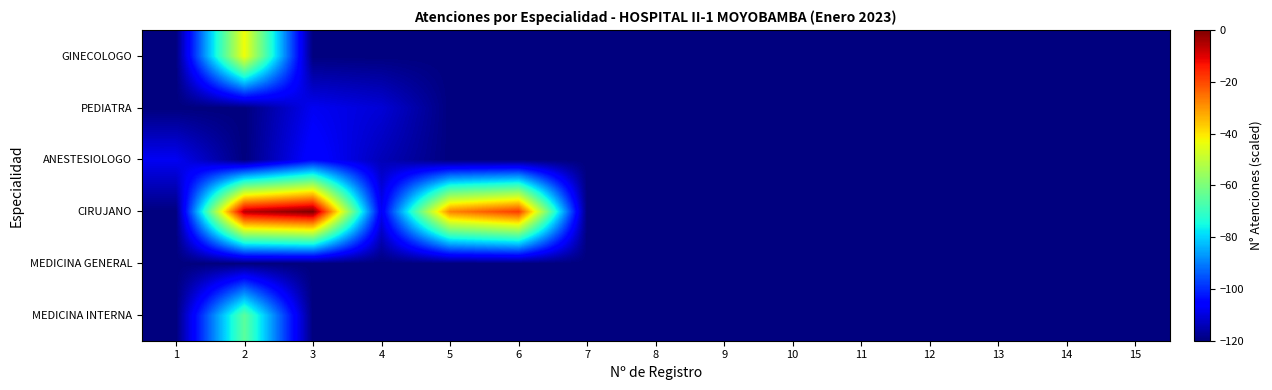

Rank the series at 7 from highest to lowest value.

MEDICINA INTERNA, MEDICINA GENERAL, CIRUJANO, ANESTESIOLOGO, PEDIATRA, GINECOLOGO